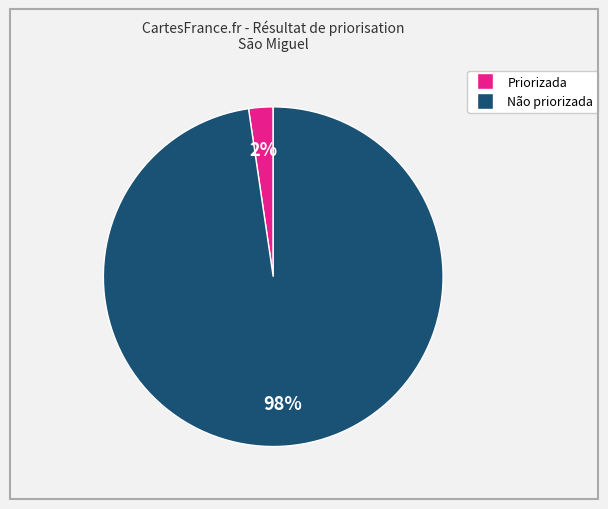

To the nearest percent, what is the average slice percentage?

50%